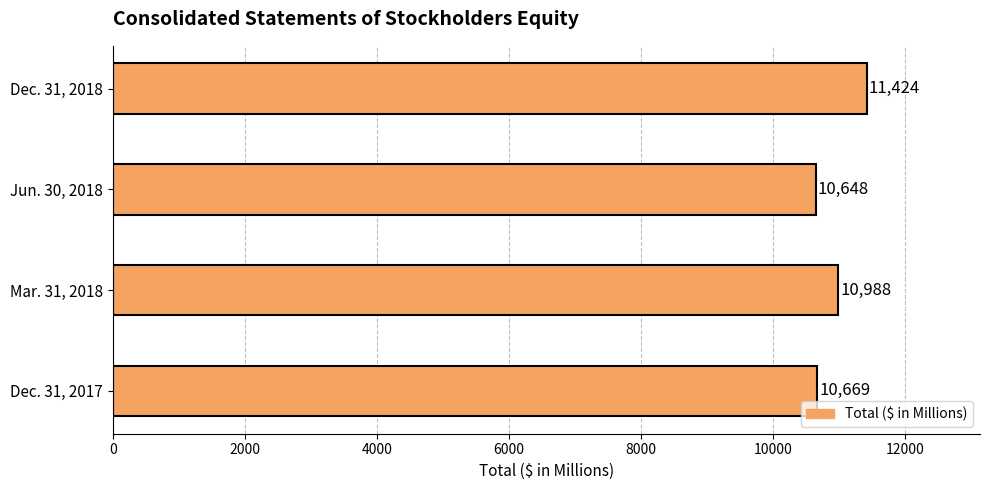

Rank the categories by value from lowest to highest.

Jun. 30, 2018, Dec. 31, 2017, Mar. 31, 2018, Dec. 31, 2018